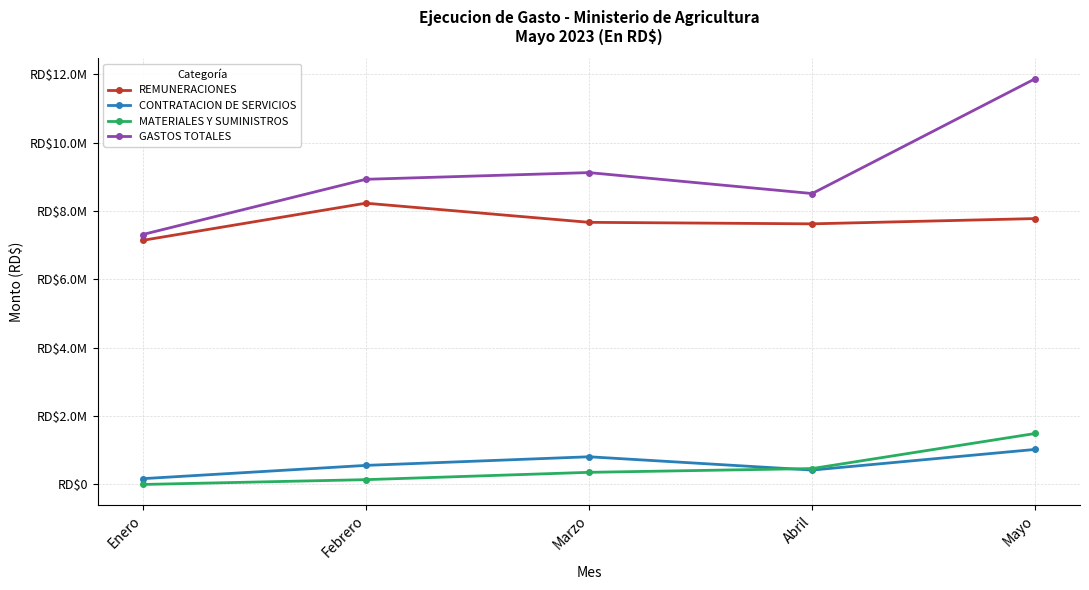

True or false: CONTRATACION DE SERVICIOS and GASTOS TOTALES intersect in this chart.

False